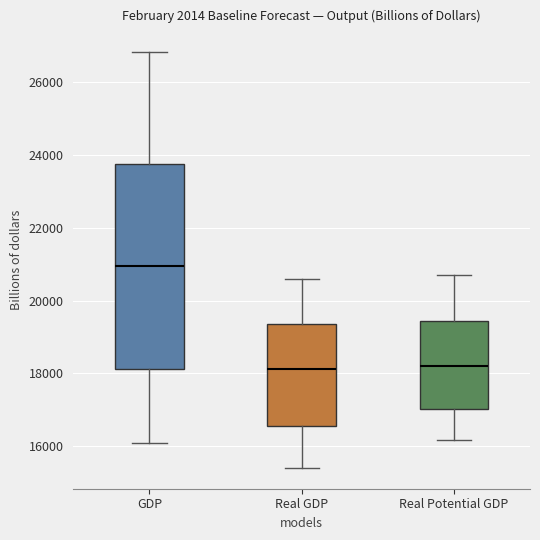

Where does the lower whisker of the box for Real Potential GDP end on the y-axis? The values are not printed on the chart, so give them approximately, as read against the axis.

16200